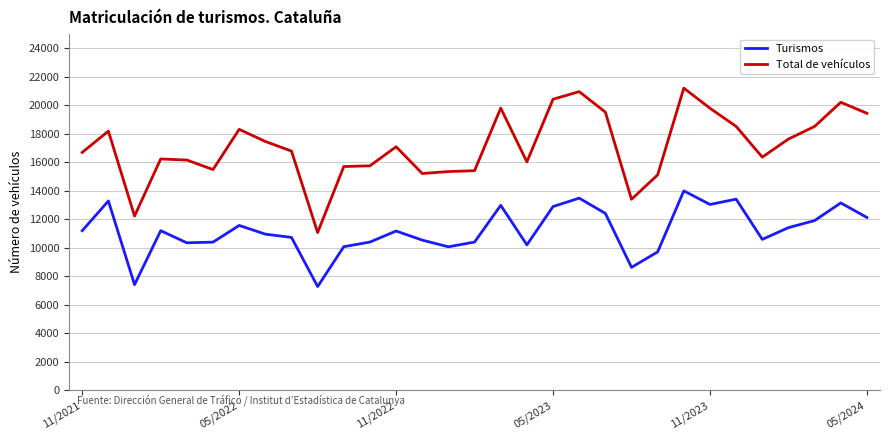

List the series in order of their overall mean, highest first.

Total de vehículos, Turismos